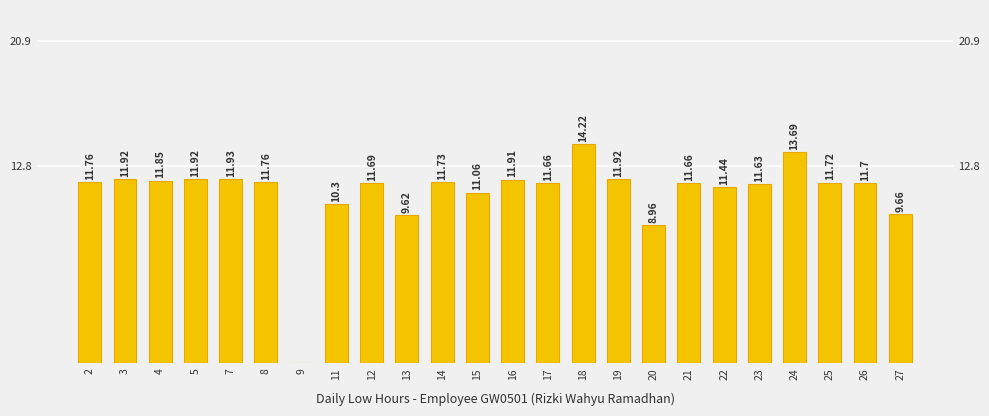

Reading right to left, list all the values displayed in this chart.

9.7	11.7	11.7	13.7	11.6	11.4	11.7	9.0	11.9	14.2	11.7	11.9	11.1	11.7	9.6	11.7	10.3	0.0	11.8	11.9	11.9	11.8	11.9	11.8